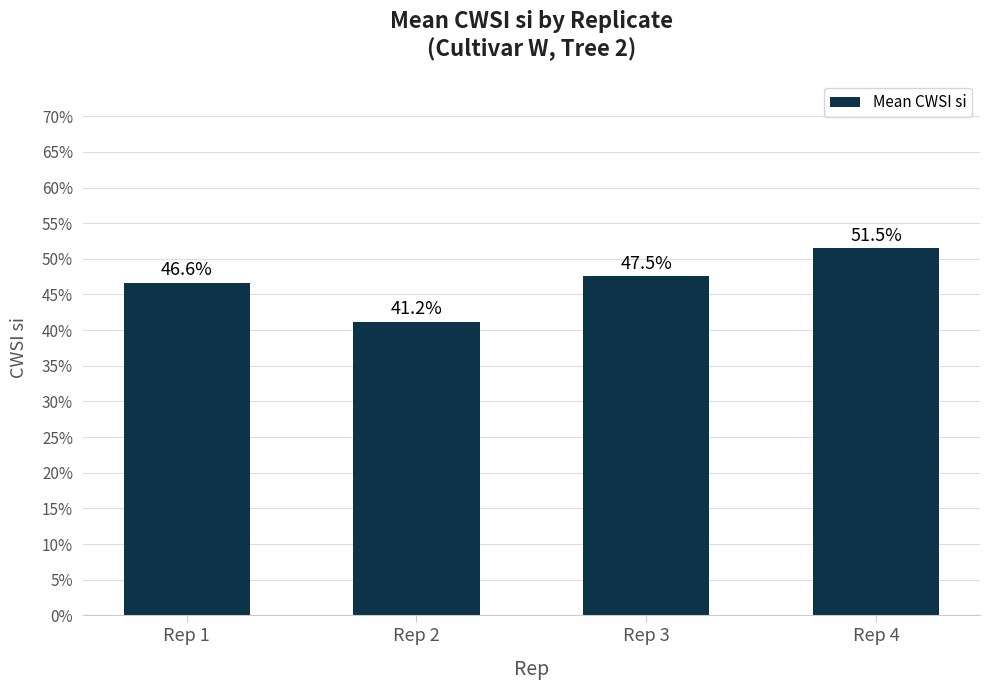

Are the bars horizontal?

No